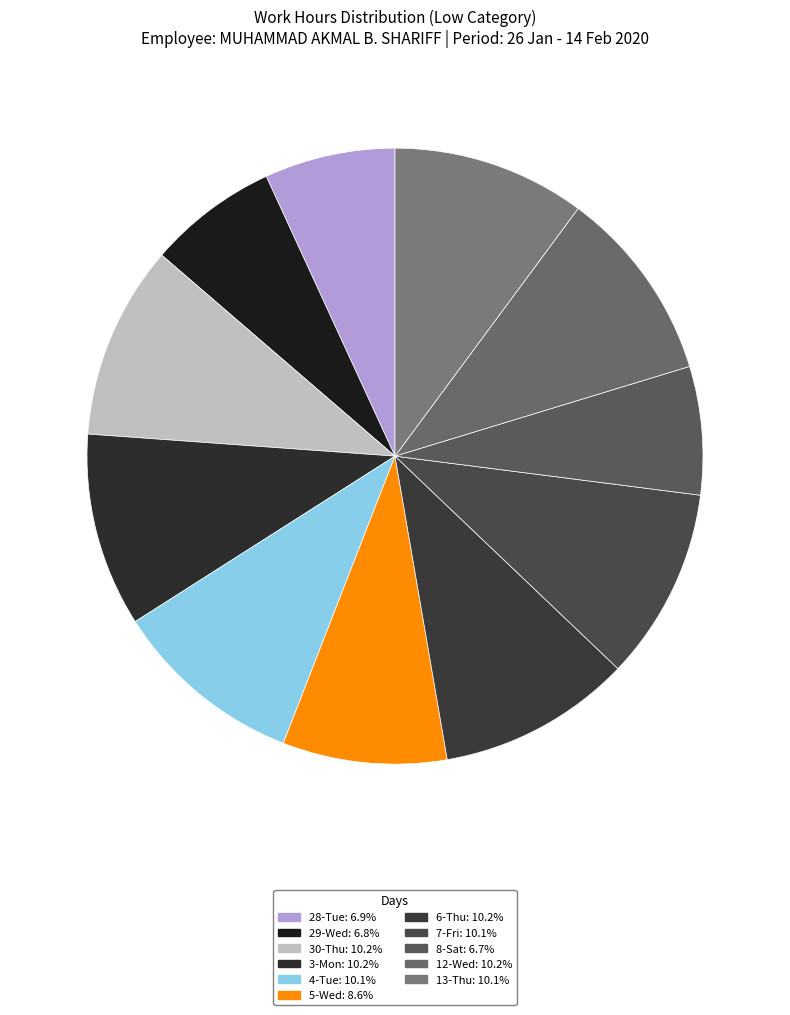

Count the number of slices in the pie.

11